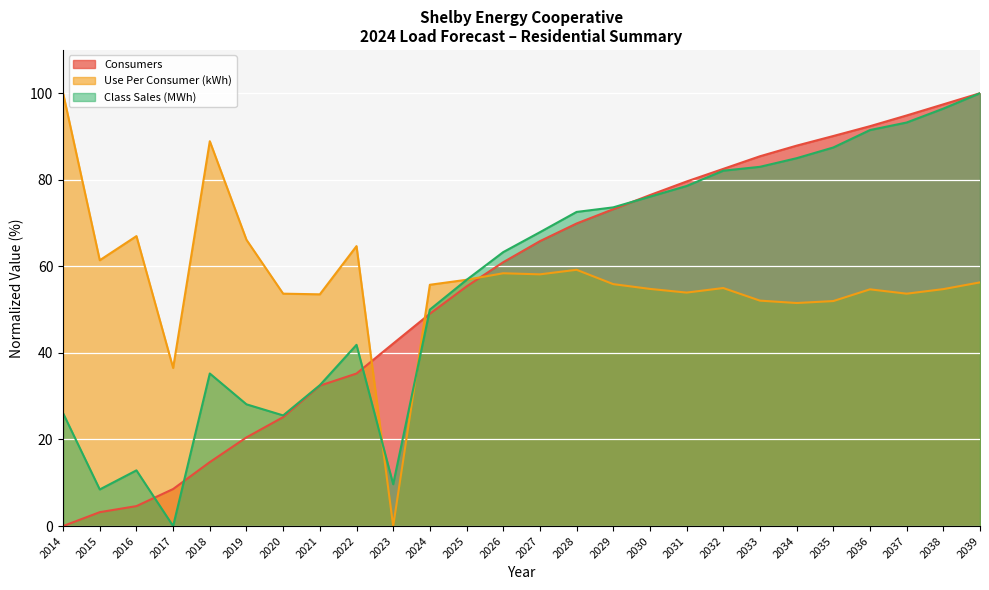

What is the value of the Class Sales (MWh) point at the 12th from the left?

56.9